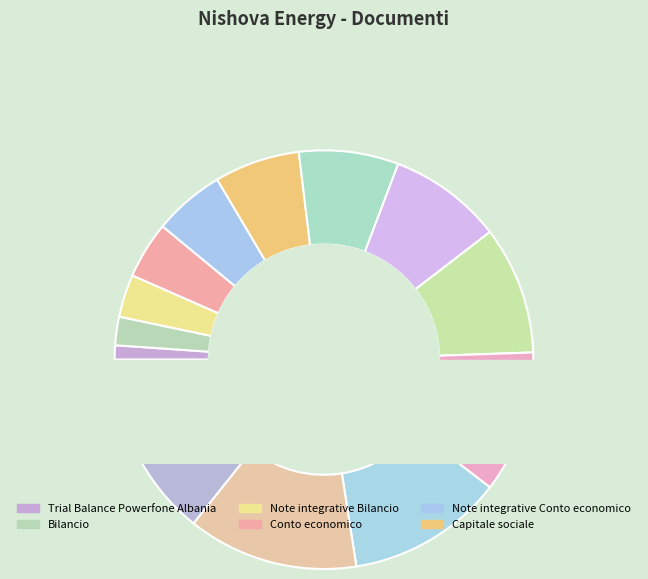

To the nearest percent, what portion does IRPEF represent?

12%